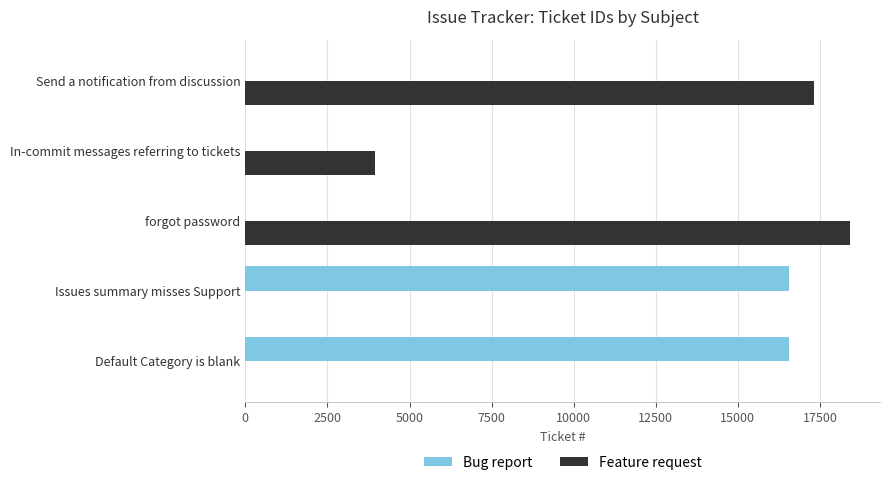

What is the maximum value shown in the chart?

18407